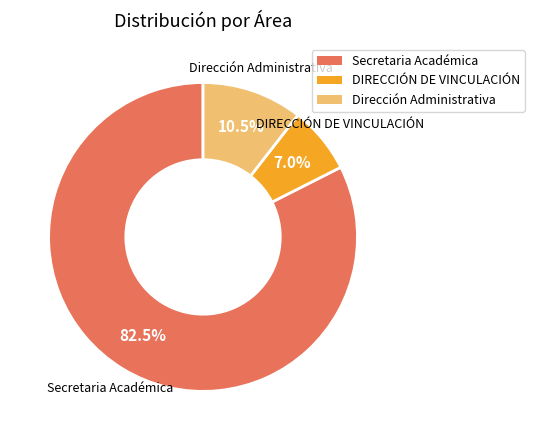

Does DIRECCIÓN DE VINCULACIÓN represent more than half of the total?

No